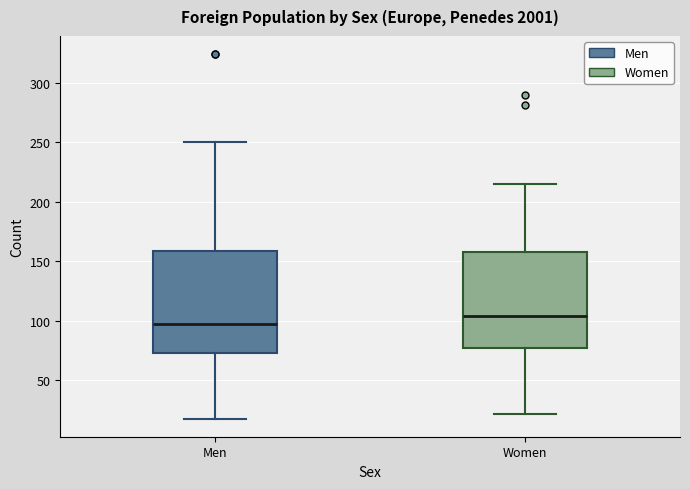

Reading left to right, transcribe this box plot: for each box, give where its median line is, the range the box spans, and where its two whiskers end, as read against the y-axis. The values are not printed on the chart, so give them approximately, as read against the axis.

Men: median 100, box 75 to 160, whiskers 20 to 250
Women: median 105, box 75 to 160, whiskers 20 to 215